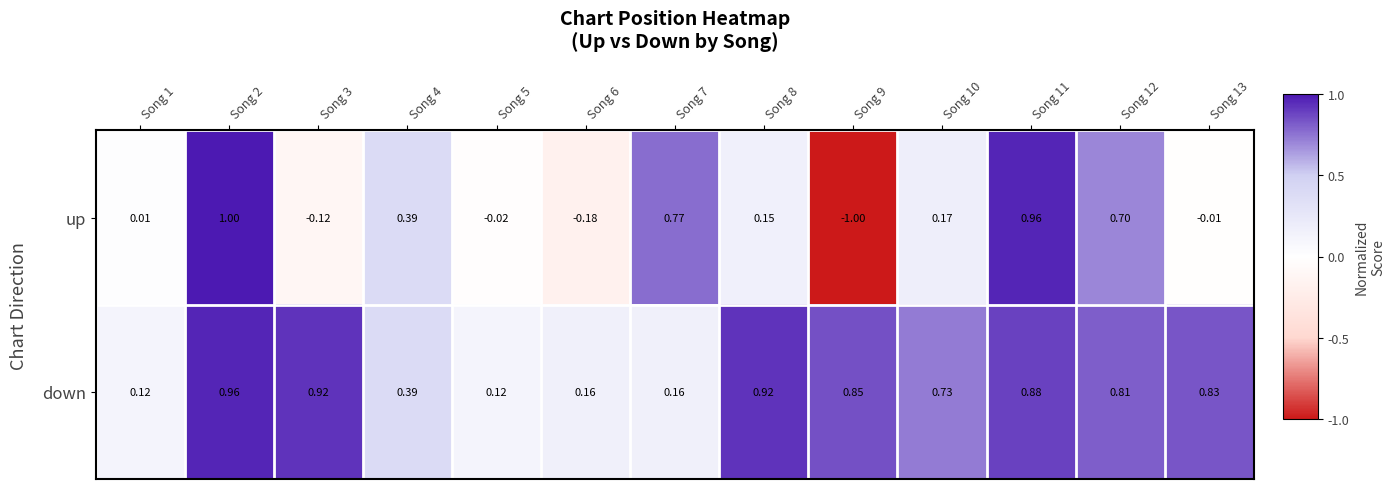

Count the number of categories in the chart.

13